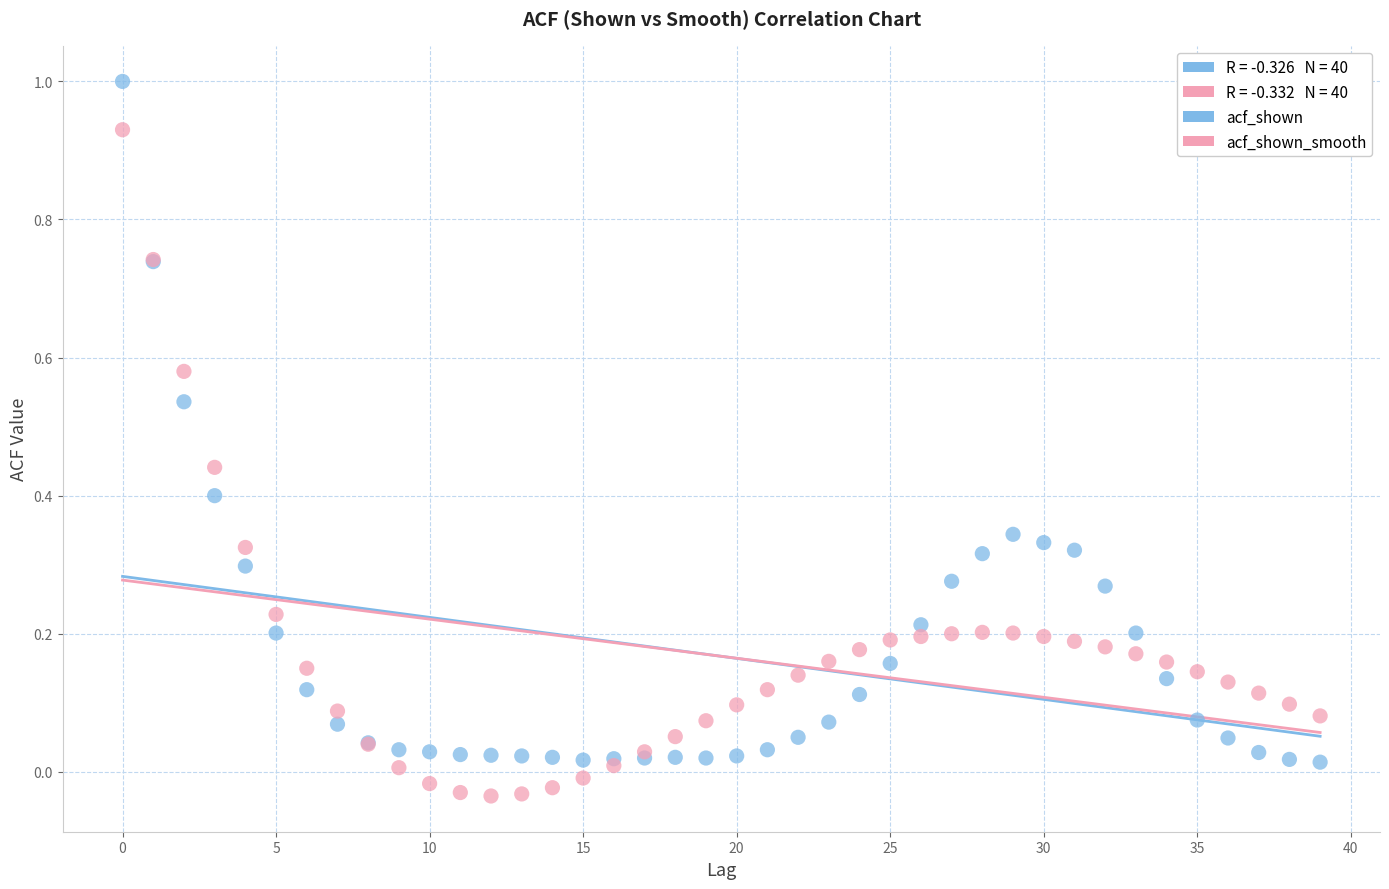

Which series reaches the maximum Y coordinate?

acf_shown